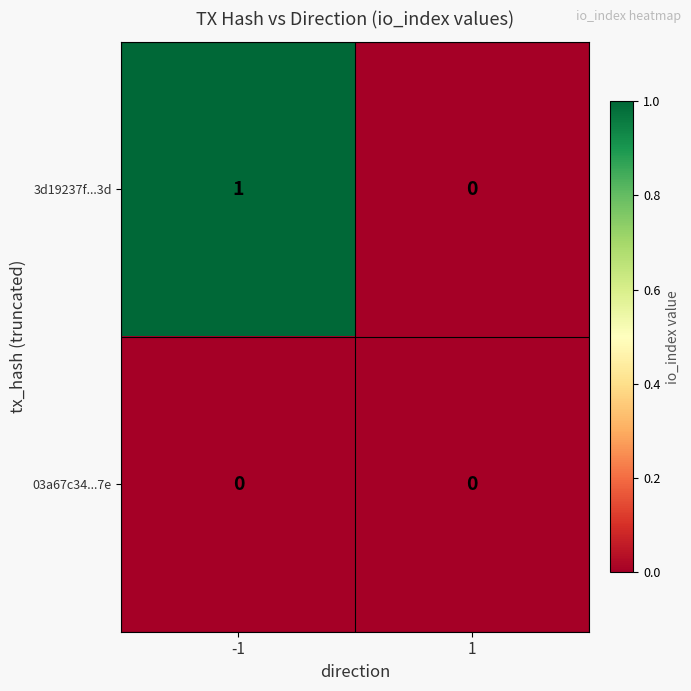

Reading right to left, transcribe all the data shown in this chart.

3d19237f...3d: 0	1
03a67c34...7e: 0	0